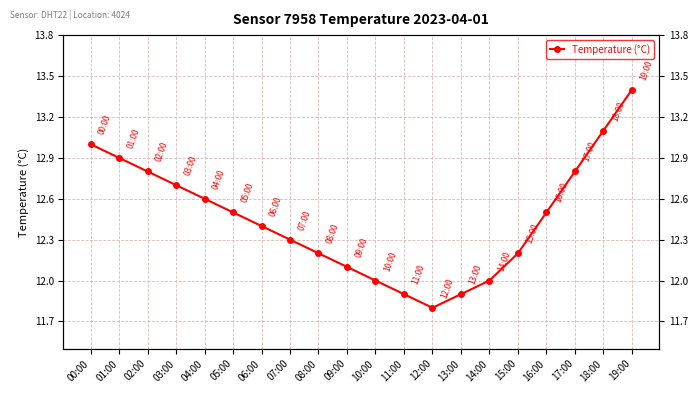

What position from the left is 09:00?

10